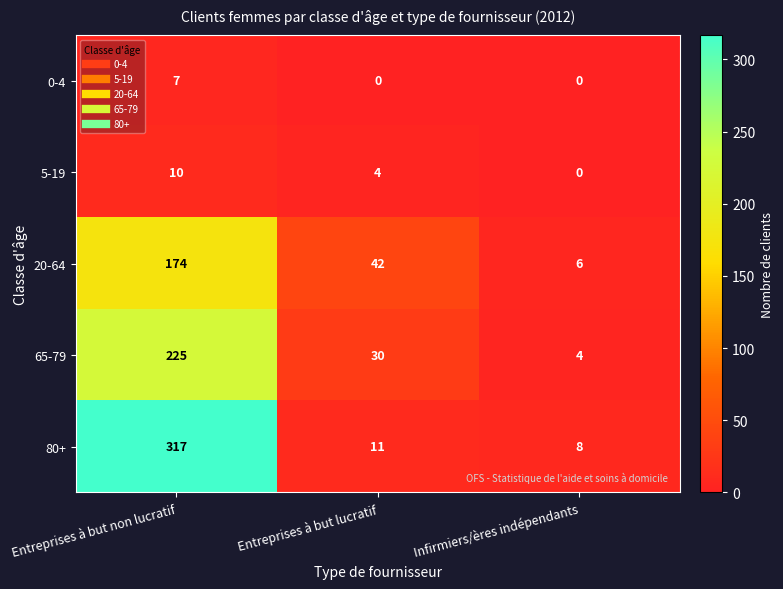

What is the sum of the 65-79 values at Entreprises à but non lucratif and Entreprises à but lucratif?

255